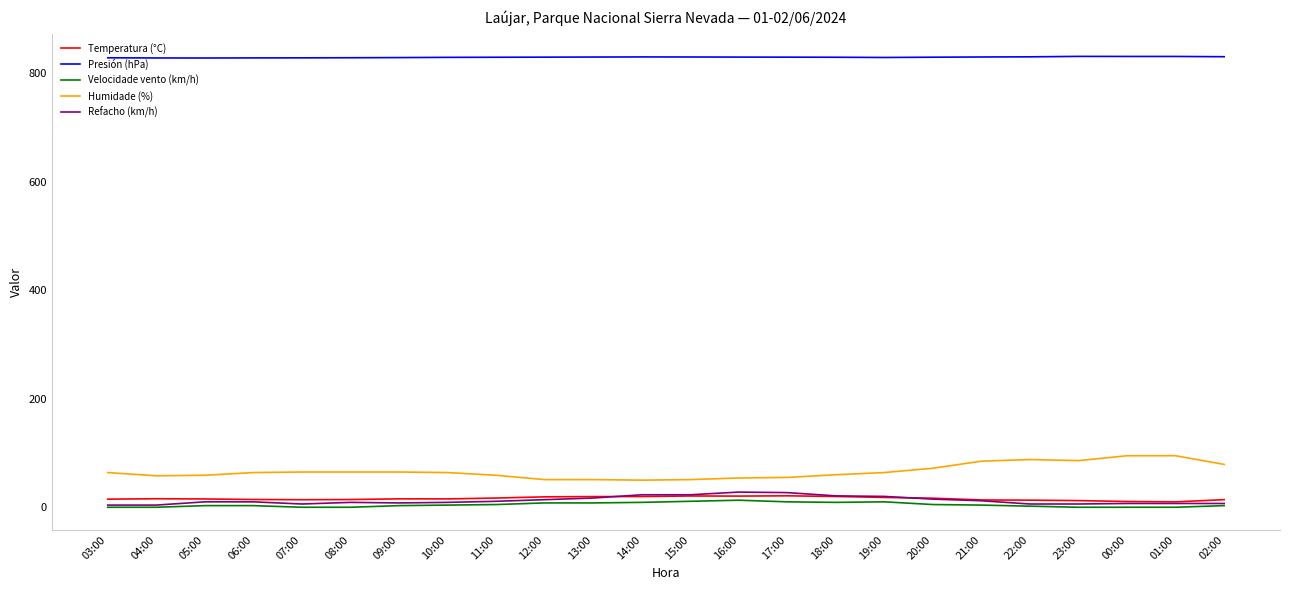

Is it true that Presión (hPa) equals 830.9 at 02:00?

True